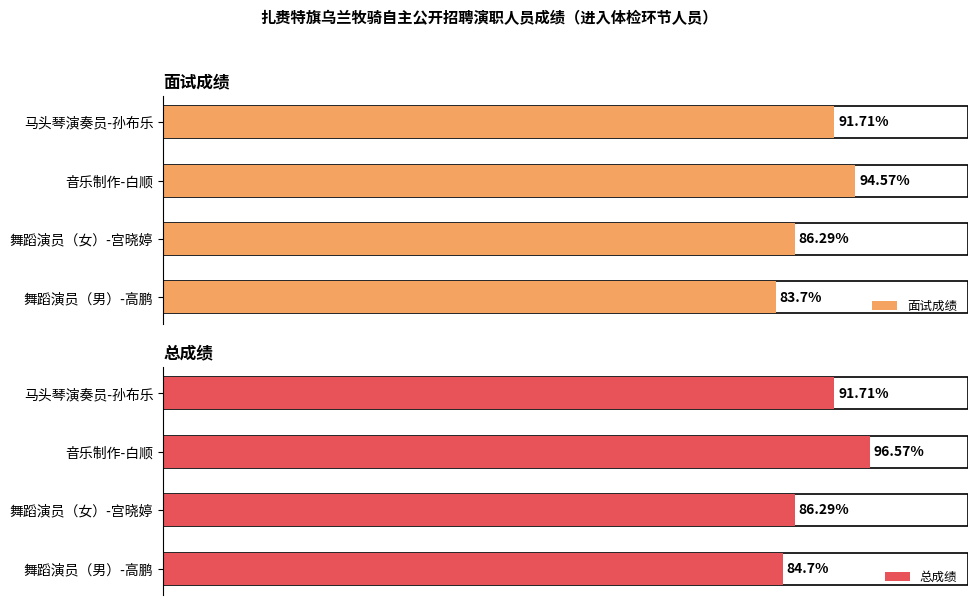

List the series in order of their peak value, lowest first.

面试成绩, 总成绩